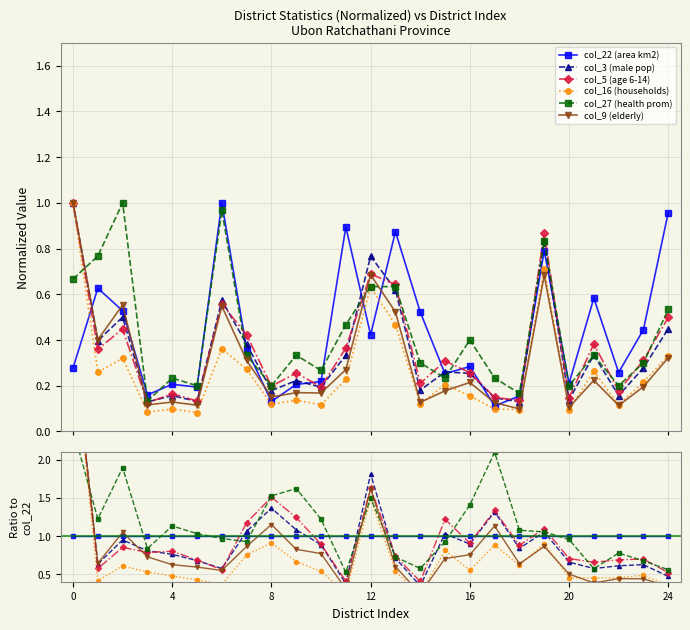

True or false: col_16 (households) and col_5 (age 6-14) cross at least once.

False